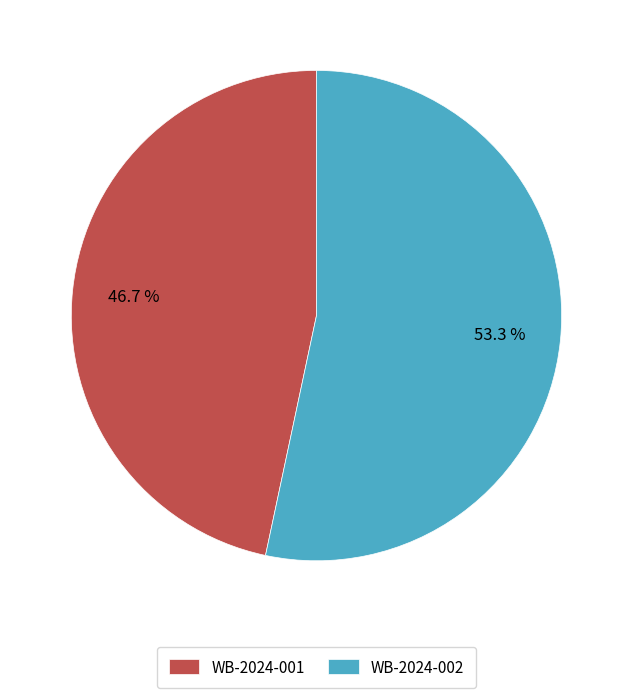

Which has a higher value, WB-2024-002 or WB-2024-001?

WB-2024-002